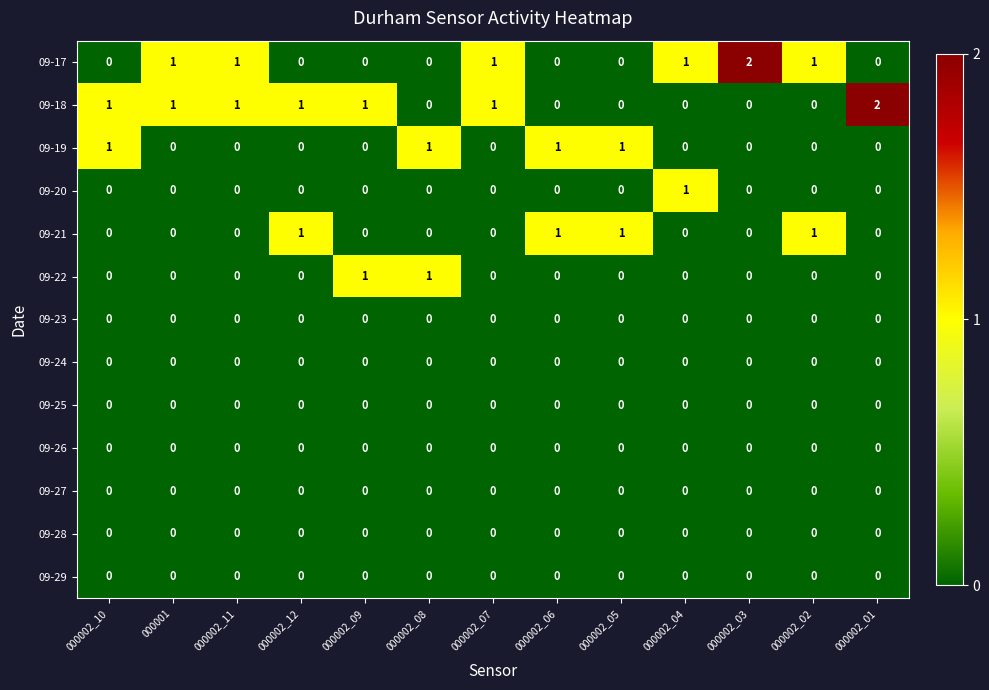

What is the maximum value shown in the chart?

2